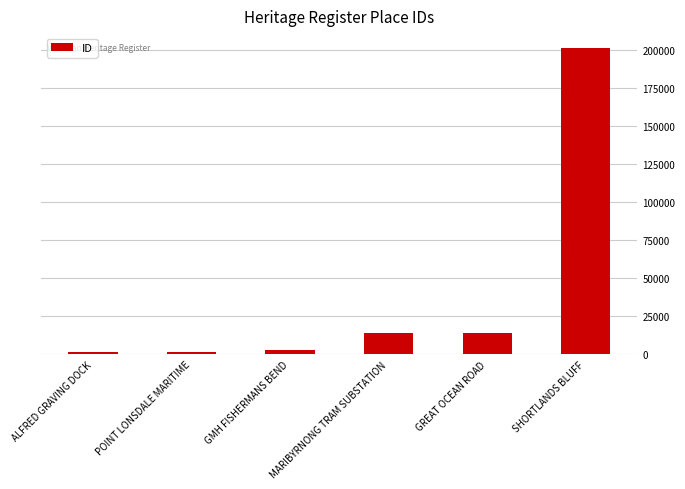

True or false: the data shows 127753 at SHORTLANDS BLUFF.

False